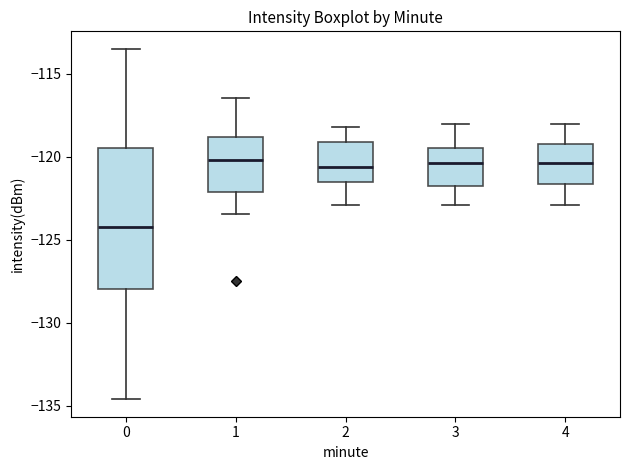

Reading left to right, read every box against the y-axis: the position of its median line, the range the box covers, and the ends of its whiskers. The values are not printed on the chart, so give them approximately, as read against the axis.

0: median -124.0, box -128.0 to -119.5, whiskers -134.5 to -113.5
1: median -120.0, box -122.0 to -119.0, whiskers -123.5 to -116.5
2: median -120.5, box -121.5 to -119.0, whiskers -123.0 to -118.0
3: median -120.5, box -122.0 to -119.5, whiskers -123.0 to -118.0
4: median -120.5, box -121.5 to -119.0, whiskers -123.0 to -118.0